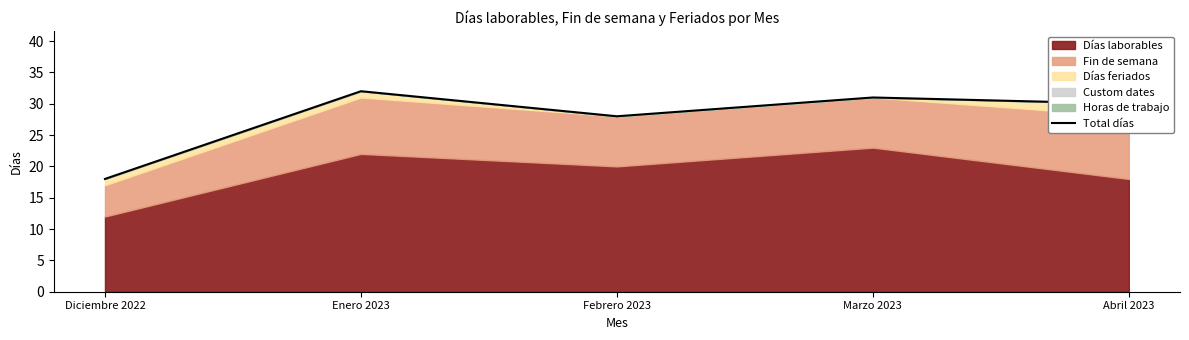

At which category does the data reach its first local valley?

Febrero 2023